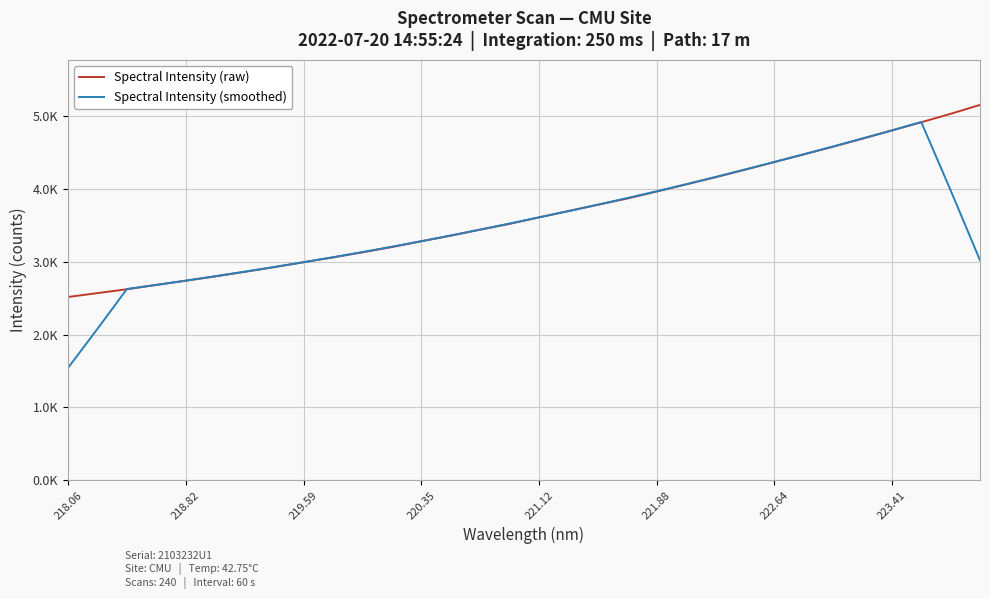

Which series has the largest range (max minus min)?

Spectral Intensity (smoothed)